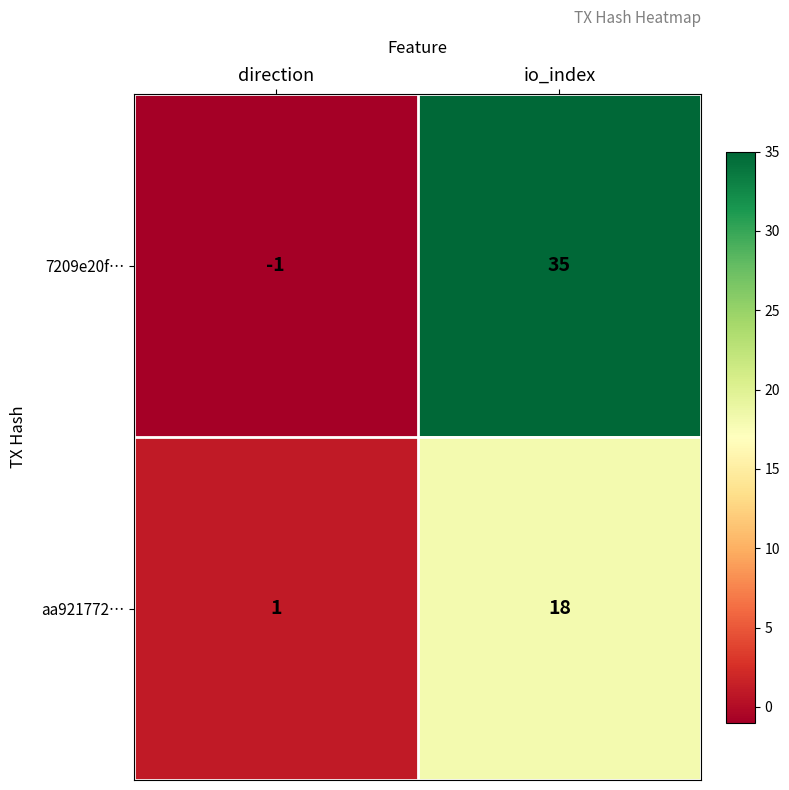

What is the sum of all aa921772… values?

19